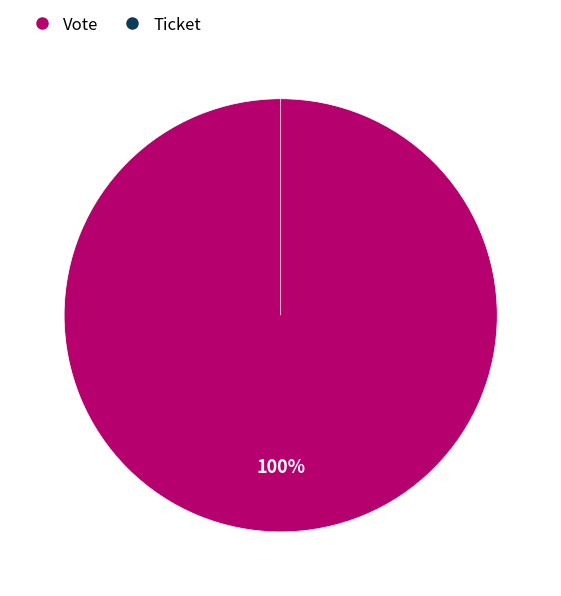

The Ticket slice represents 0% of the pie. True or false?

True